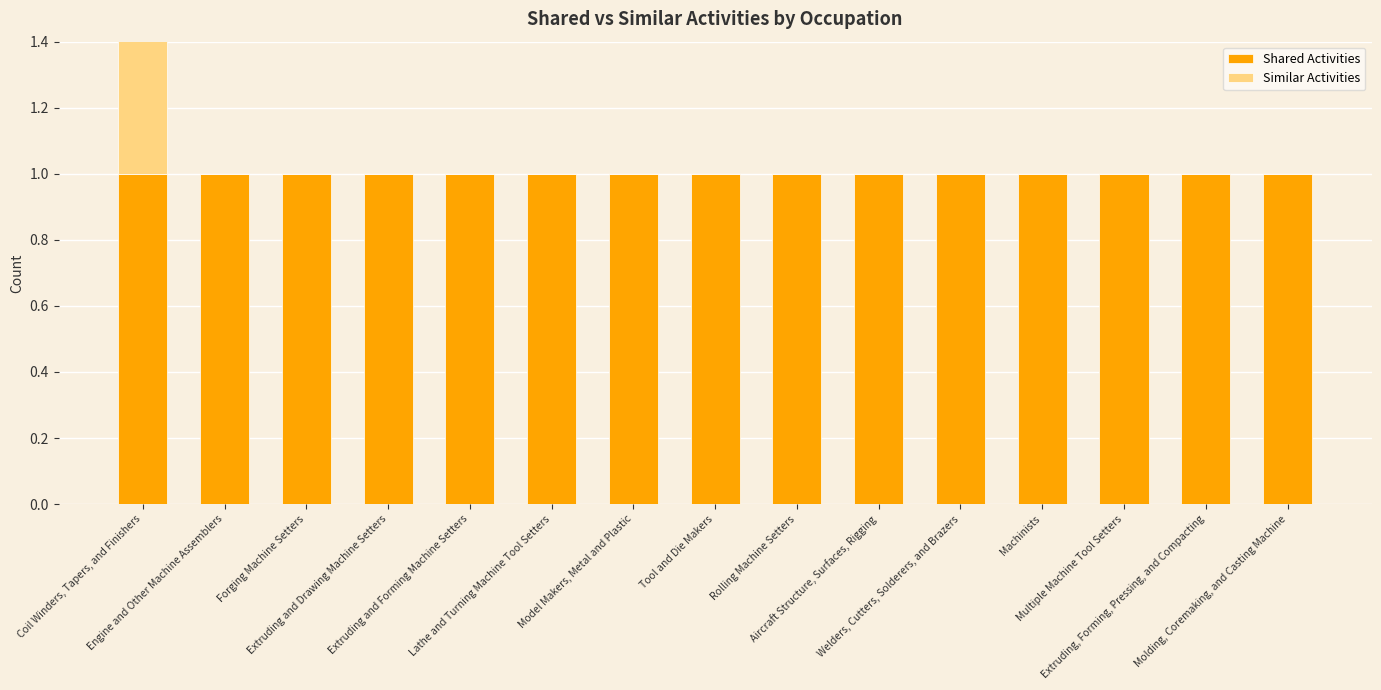

Rank the series by their maximum value, from lowest to highest.

Shared Activities, Similar Activities